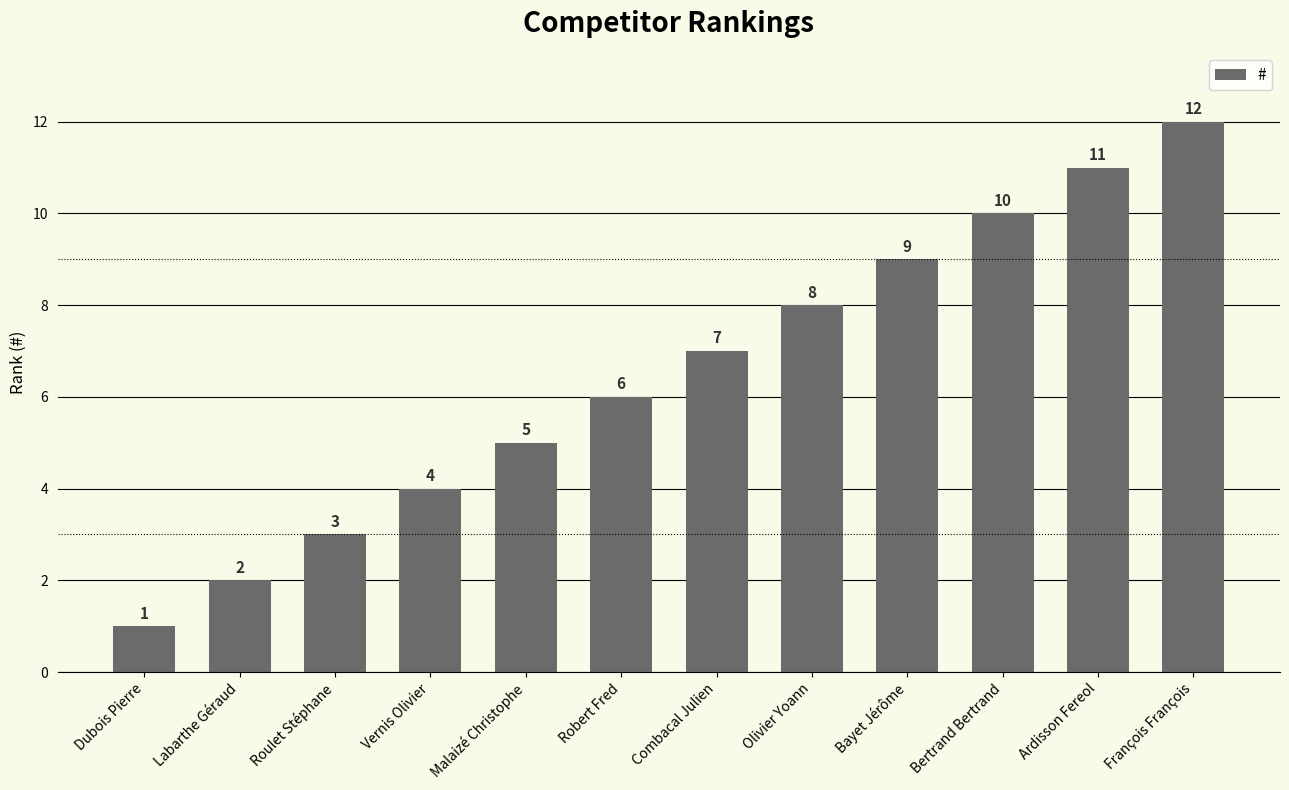

Reading left to right, list all the values displayed in this chart.

Dubois Pierre=1	Labarthe Géraud=2	Roulet Stéphane=3	Vernis Olivier=4	Malaizé Christophe=5	Robert Fred=6	Combacal Julien=7	Olivier Yoann=8	Bayet Jérôme=9	Bertrand Bertrand=10	Ardisson Fereol=11	François François=12